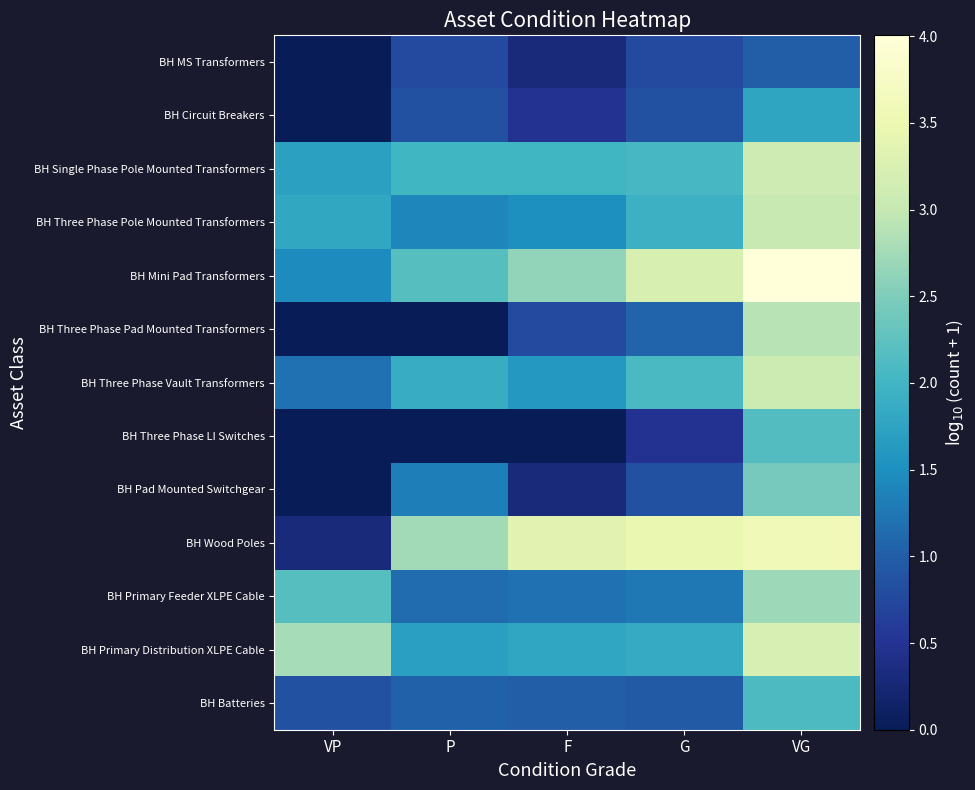

List the series in order of their peak value, lowest first.

BH MS Transformers, BH Circuit Breakers, BH Batteries, BH Three Phase LI Switches, BH Pad Mounted Switchgear, BH Primary Feeder XLPE Cable, BH Three Phase Pad Mounted Transformers, BH Three Phase Pole Mounted Transformers, BH Three Phase Vault Transformers, BH Single Phase Pole Mounted Transformers, BH Primary Distribution XLPE Cable, BH Wood Poles, BH Mini Pad Transformers